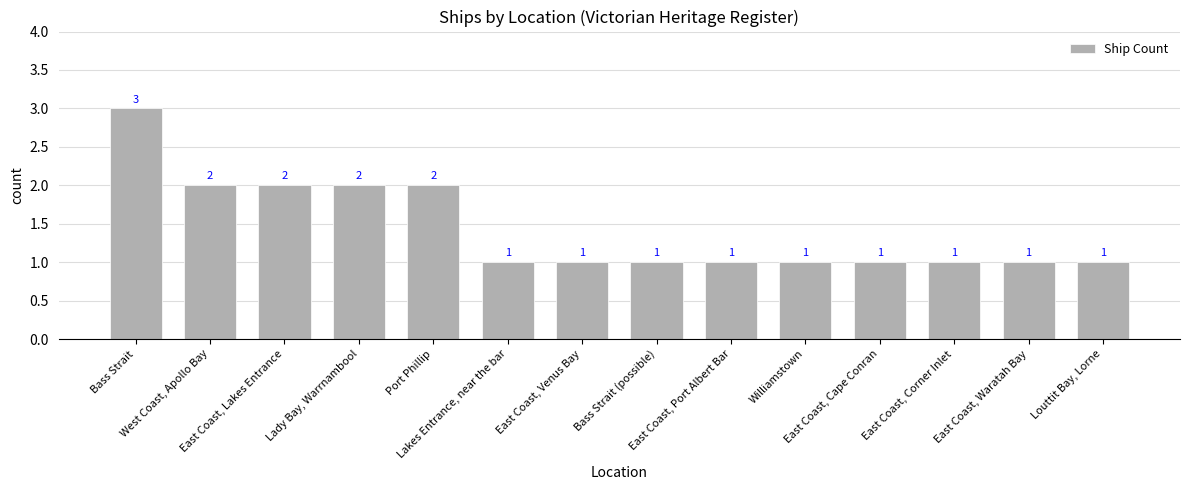

What is the change in value from West Coast, Apollo Bay to Bass Strait (possible)?

-1